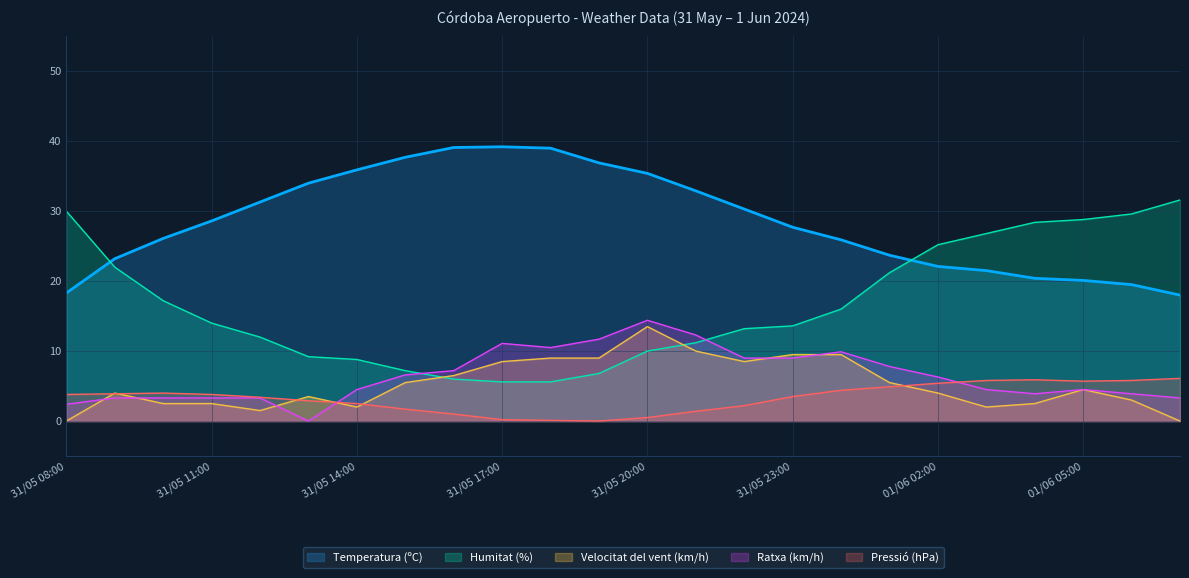

Rank the series at 31/05 08:00 from highest to lowest value.

Humitat (%), Temperatura (ºC), Pressió (hPa), Ratxa (km/h), Velocitat del vent (km/h)